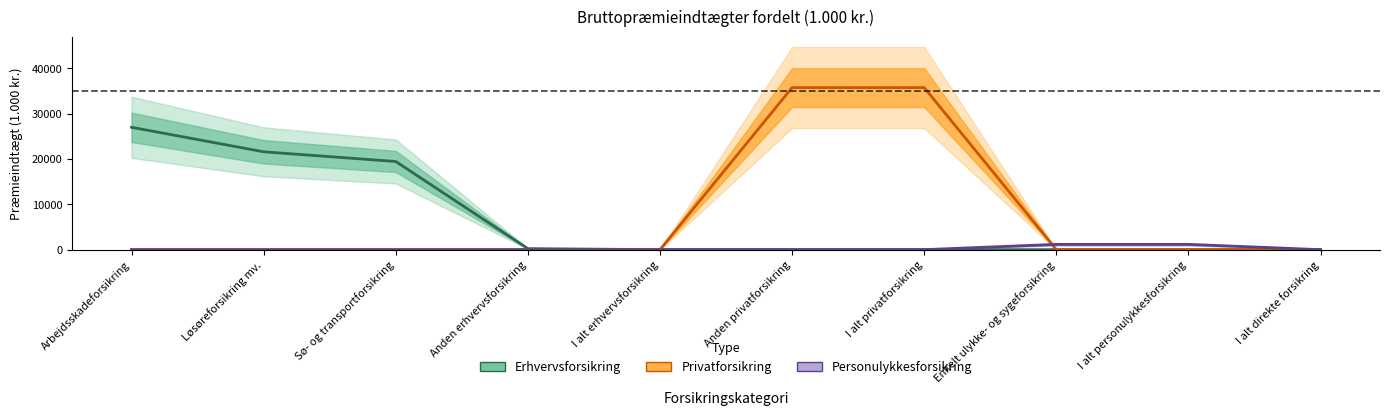

At which category is the sum across all series the highest?

Anden privatforsikring